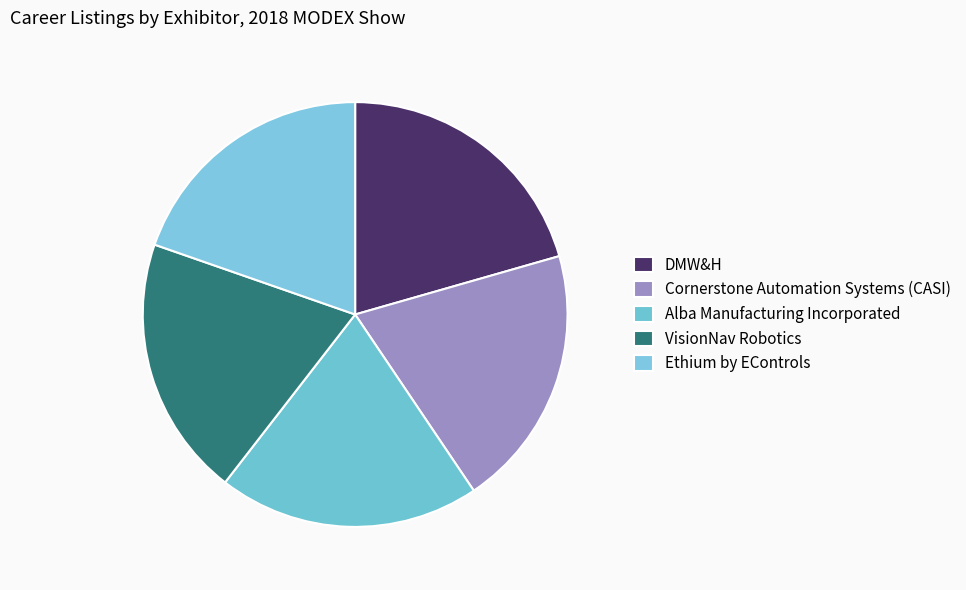

Which category has the biggest portion of the pie?

DMW&H